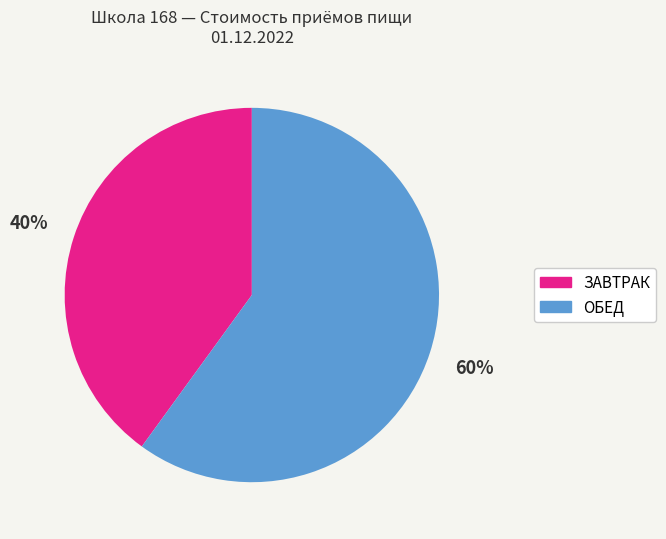

Does any single category account for the majority?

Yes